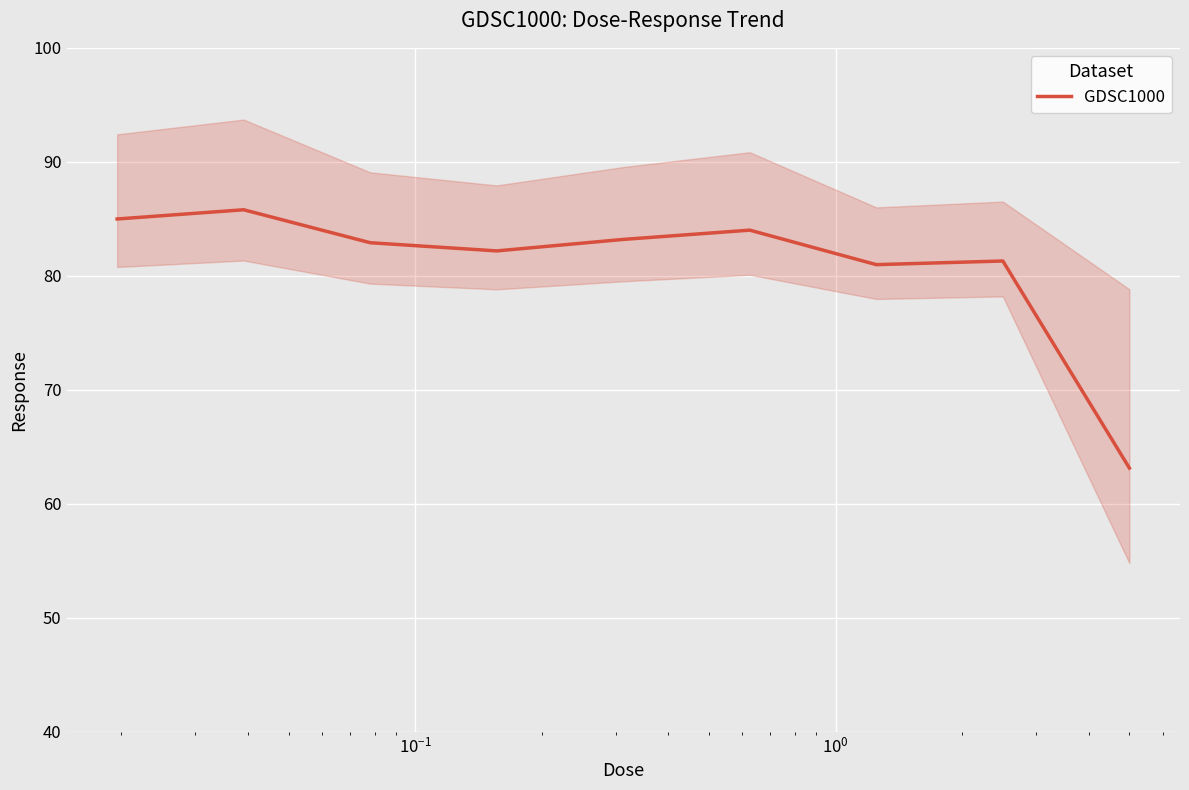

How many points are lower than both their immediate neighbors (excluding endpoints)?

2